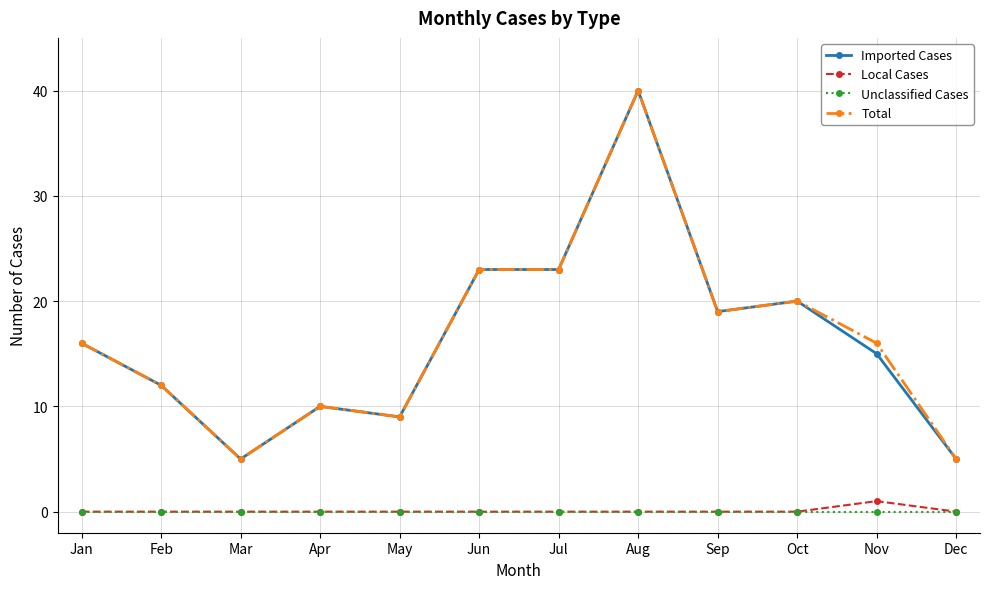

Reading left to right, extract all data points from this chart.

Imported Cases: Jan=16	Feb=12	Mar=5	Apr=10	May=9	Jun=23	Jul=23	Aug=40	Sep=19	Oct=20	Nov=15	Dec=5
Local Cases: Jan=0	Feb=0	Mar=0	Apr=0	May=0	Jun=0	Jul=0	Aug=0	Sep=0	Oct=0	Nov=1	Dec=0
Unclassified Cases: Jan=0	Feb=0	Mar=0	Apr=0	May=0	Jun=0	Jul=0	Aug=0	Sep=0	Oct=0	Nov=0	Dec=0
Total: Jan=16	Feb=12	Mar=5	Apr=10	May=9	Jun=23	Jul=23	Aug=40	Sep=19	Oct=20	Nov=16	Dec=5